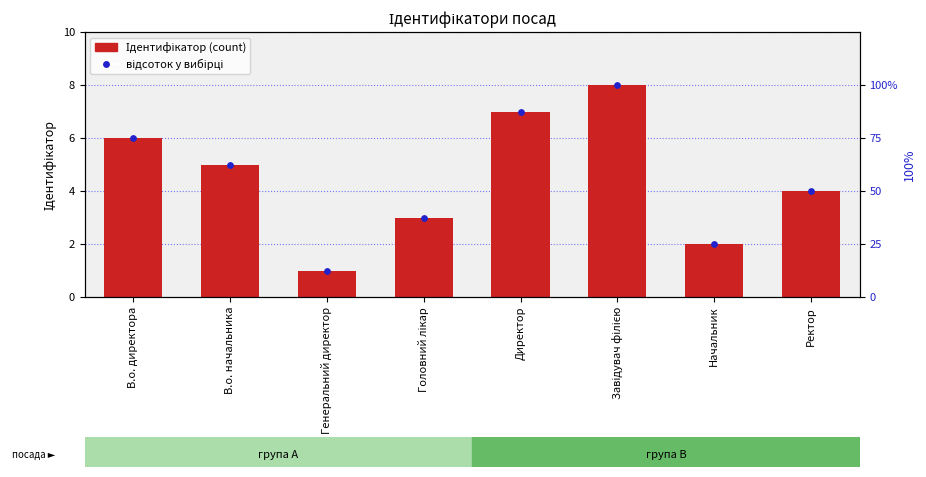

What is the total value across all series at Директор?

7.9